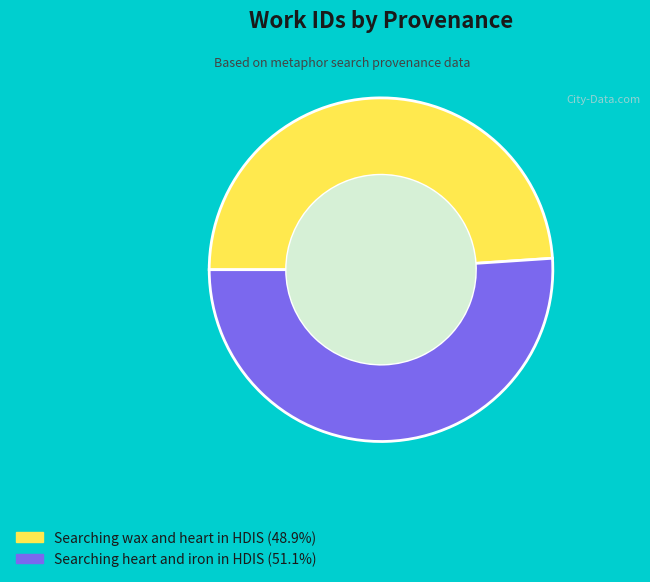

Which slice is the largest?

Searching heart and iron in HDIS